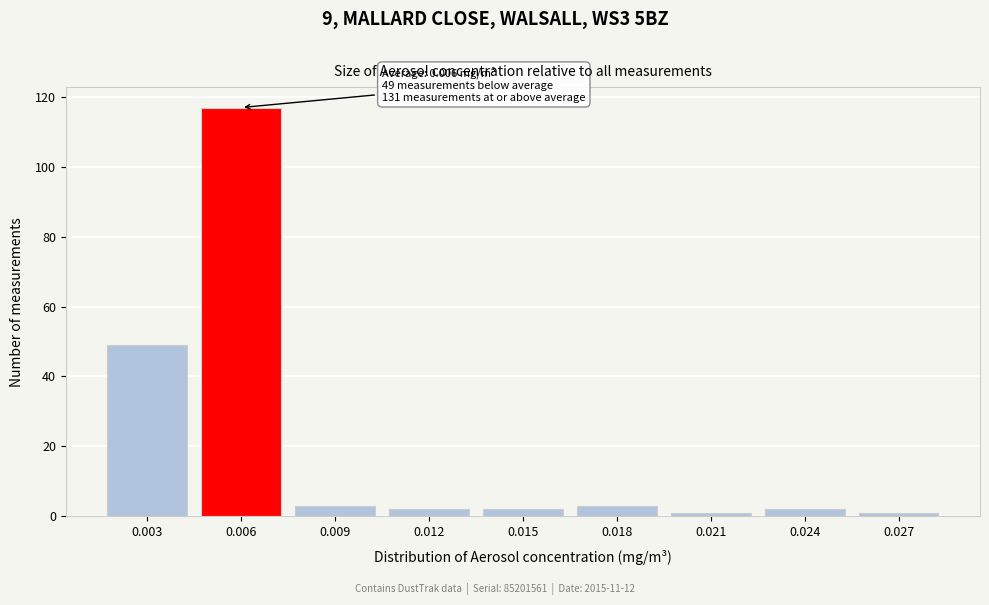

Reading right to left, what are all the values shown in this chart?

0.027=1	0.024=2	0.021=1	0.018=3	0.015=2	0.012=2	0.009=3	0.006=117	0.003=49